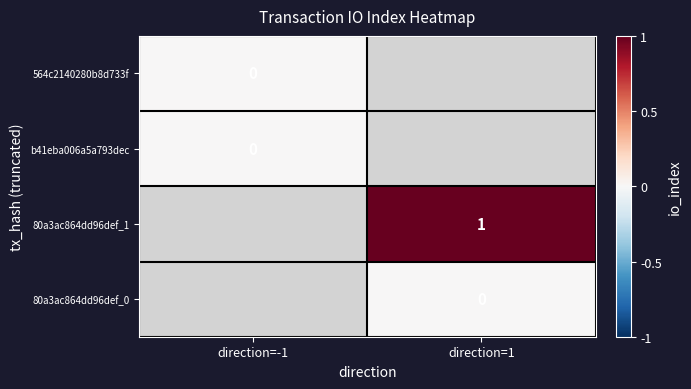

Is it true that 80a3ac864dd96def_1 equals 0.5 at direction=1?

False